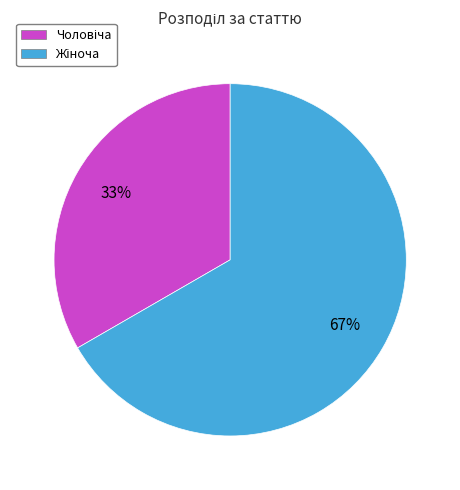

To the nearest percent, what is the average slice percentage?

50%